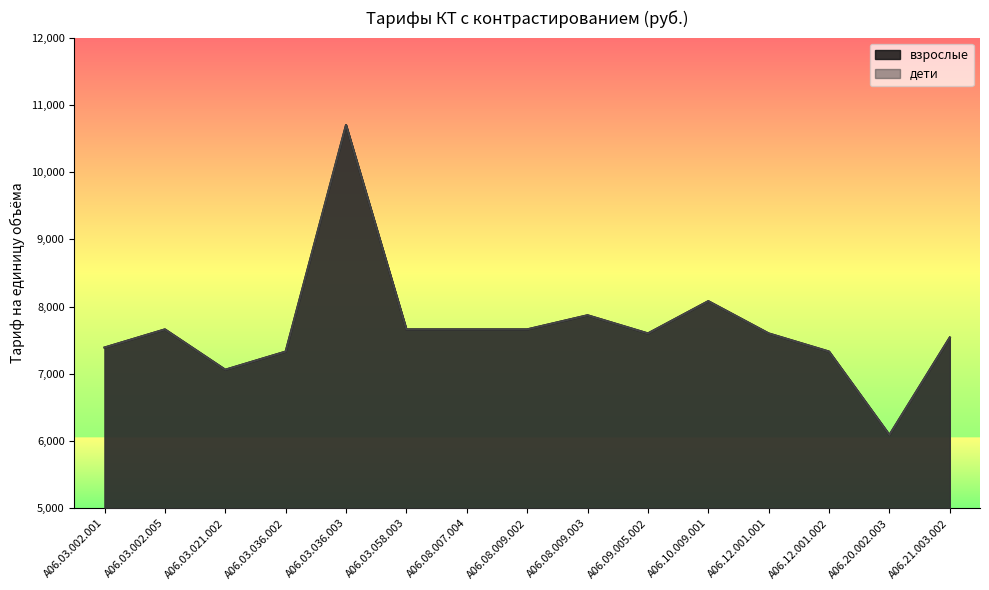

True or false: дети and взрослые cross at least once.

False